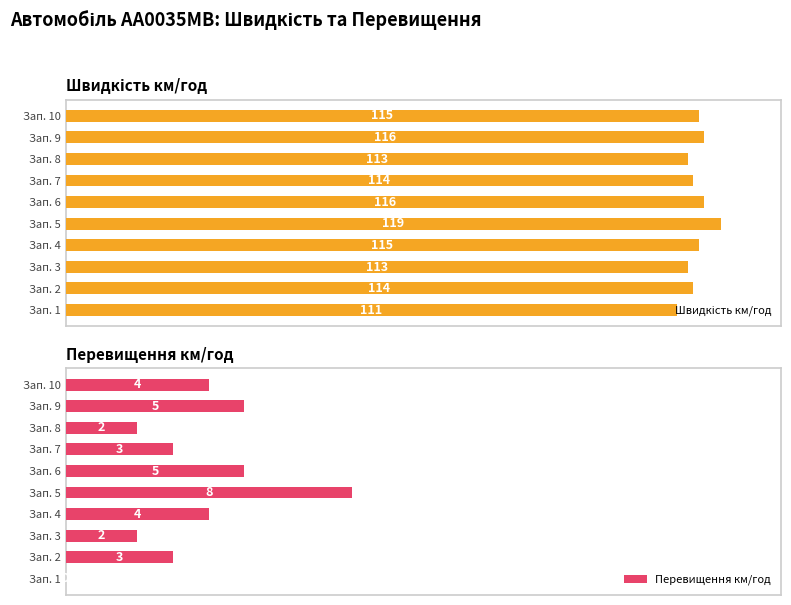

What is the value of the Перевищення км/год bar at the 10th from the left?

20.0